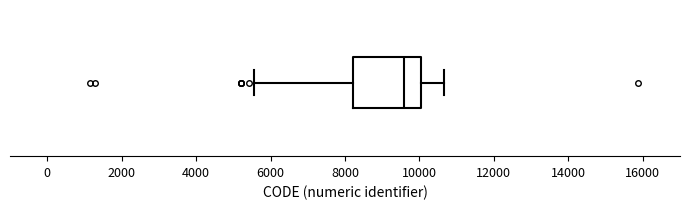

Where does the right whisker of the box end on the x-axis? The values are not printed on the chart, so give them approximately, as read against the axis.

10600